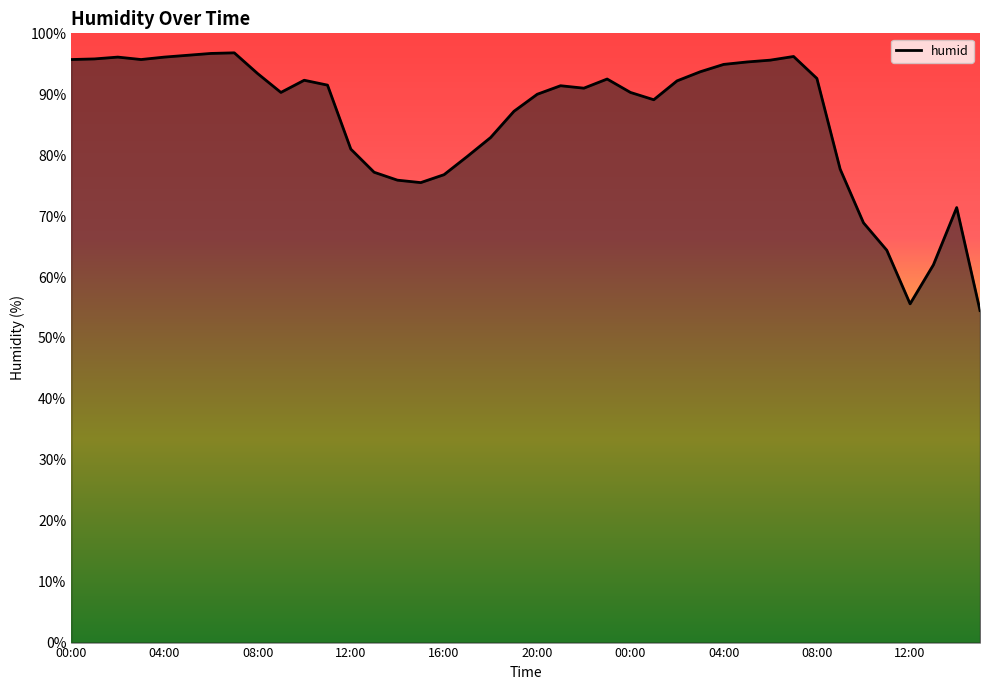

How many lines are shown in the chart?

1